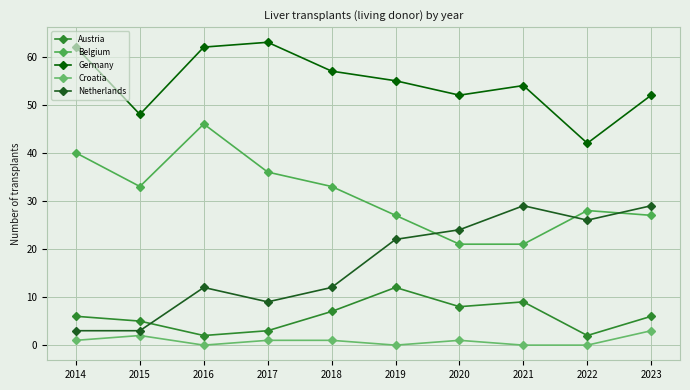

Does the chart have visible grid lines?

Yes